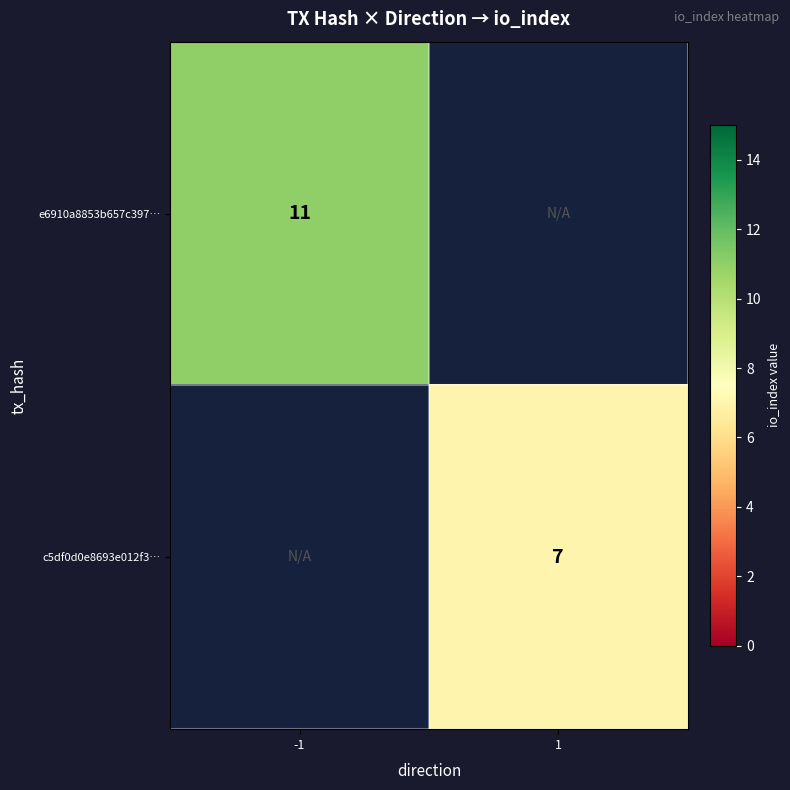

Is the value of e6910a8853b657c397… at -1 greater than the value of c5df0d0e8693e012f3… at 1?

Yes